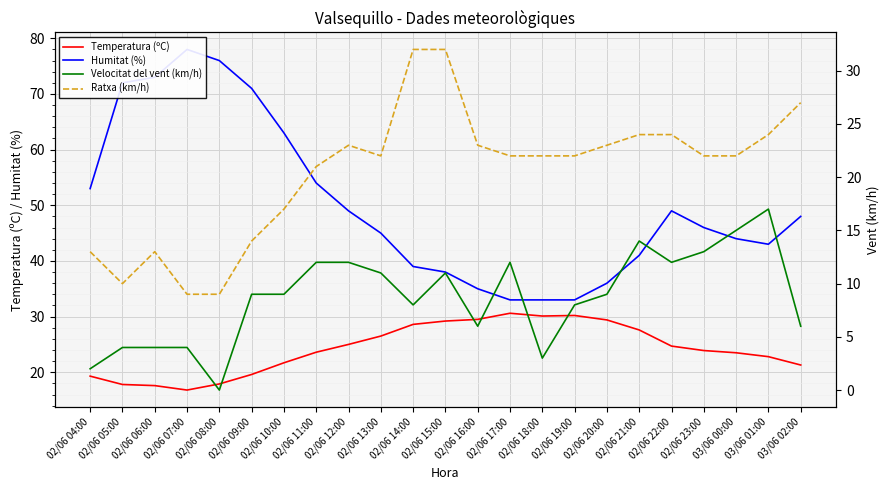

Which has a higher value, 02/06 08:00 or 02/06 09:00?

02/06 09:00